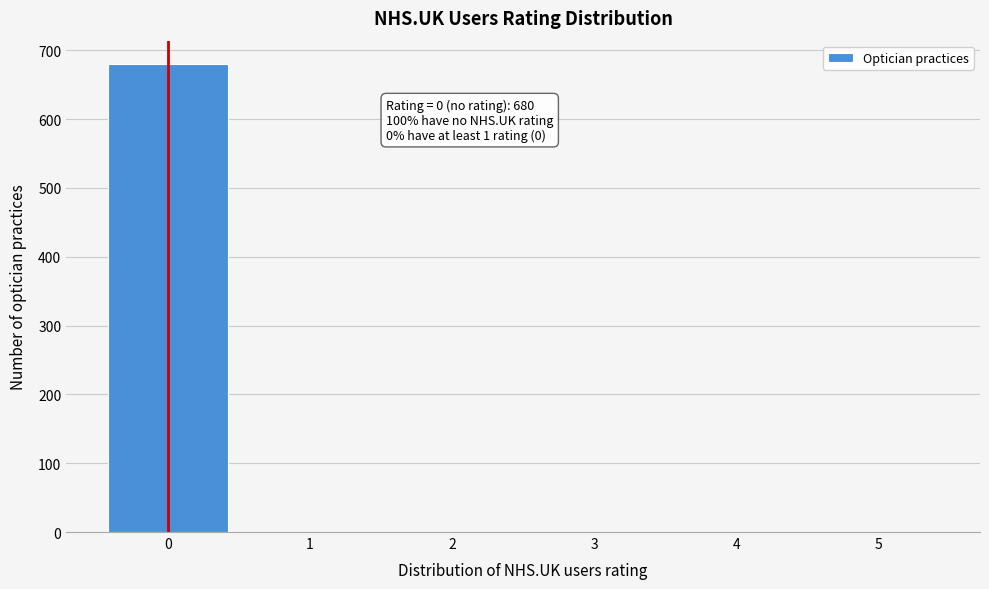

Reading left to right, what are all the values shown in this chart?

0=680	1=0	2=0	3=0	4=0	5=0